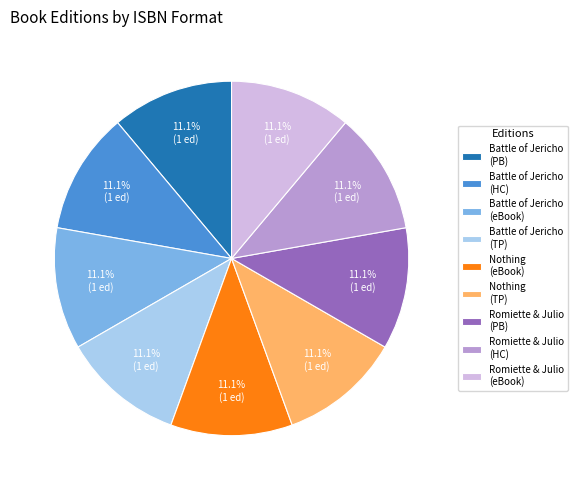

What percentage is NOT represented by Battle of Jericho (TP)?

88.9%